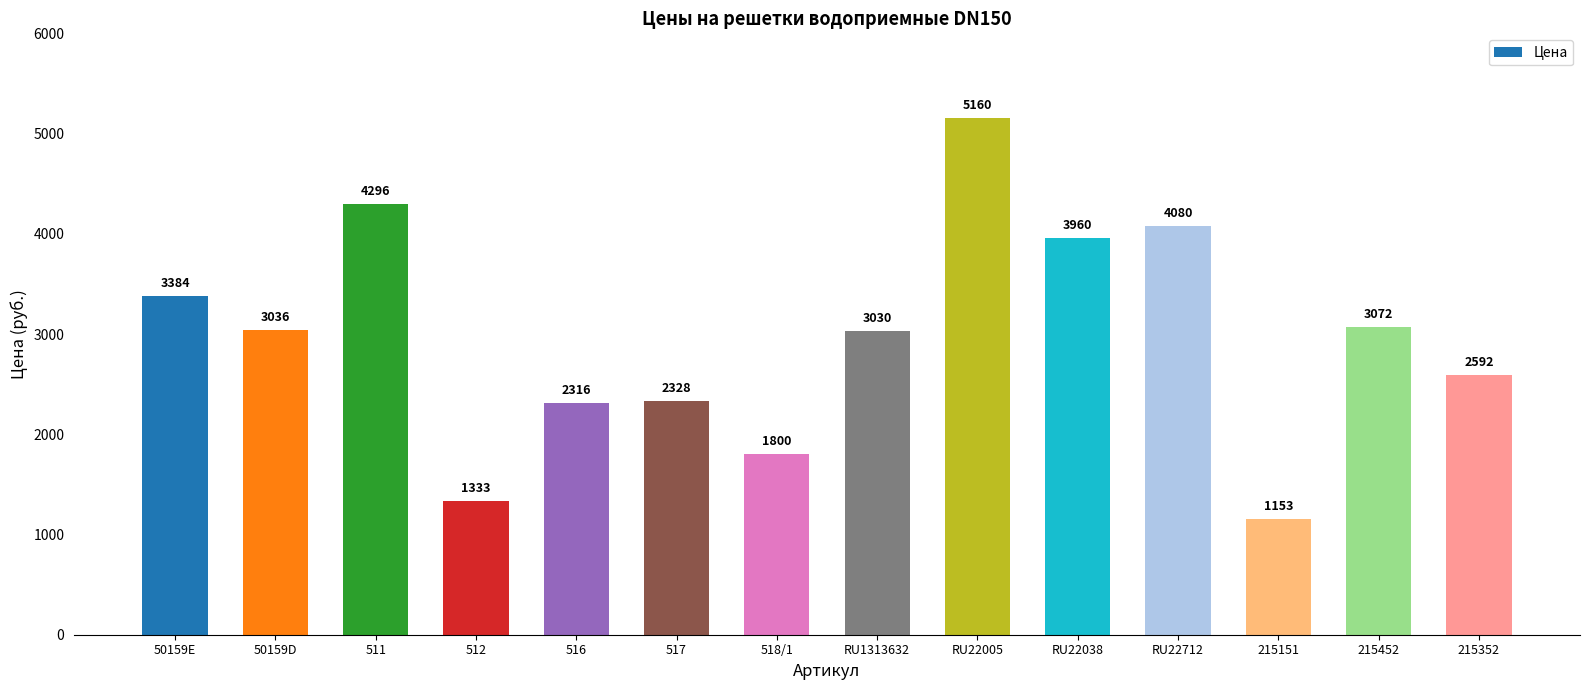

What is the change in value from 517 to RU22038?

+1632